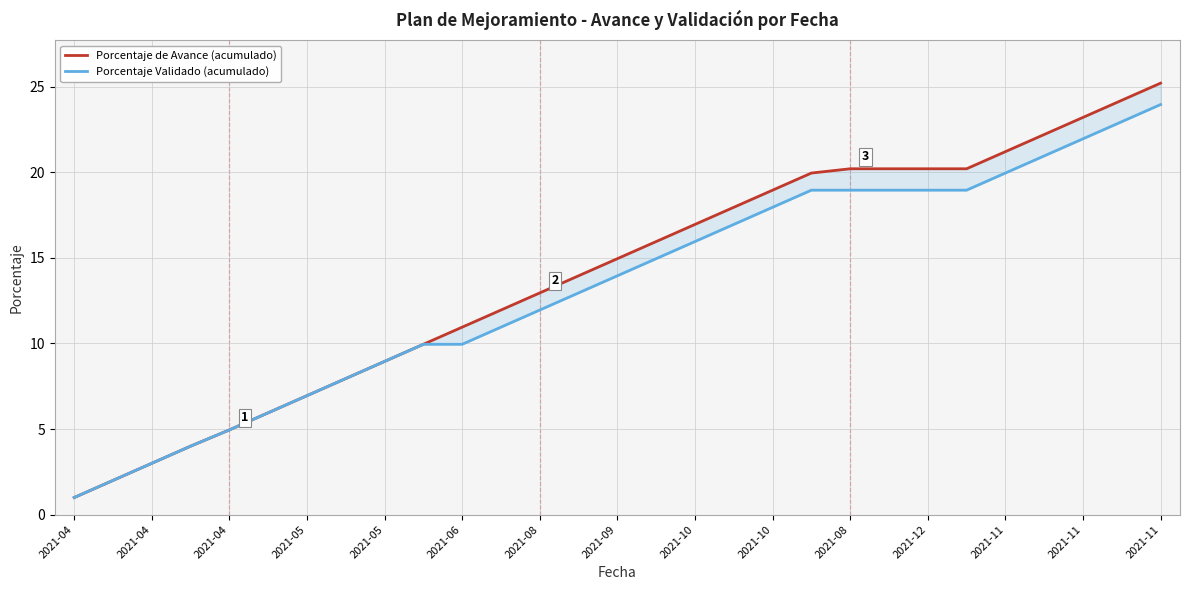

Which series changed the most between 2021-09 and 26?

Porcentaje de Avance (acumulado)